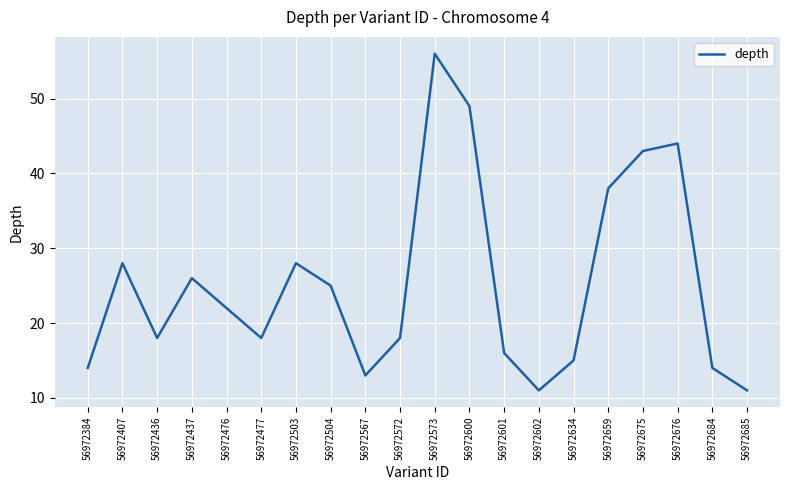

Approximately how many times larger is the value at 56972437 compared to 56972573?

0.5